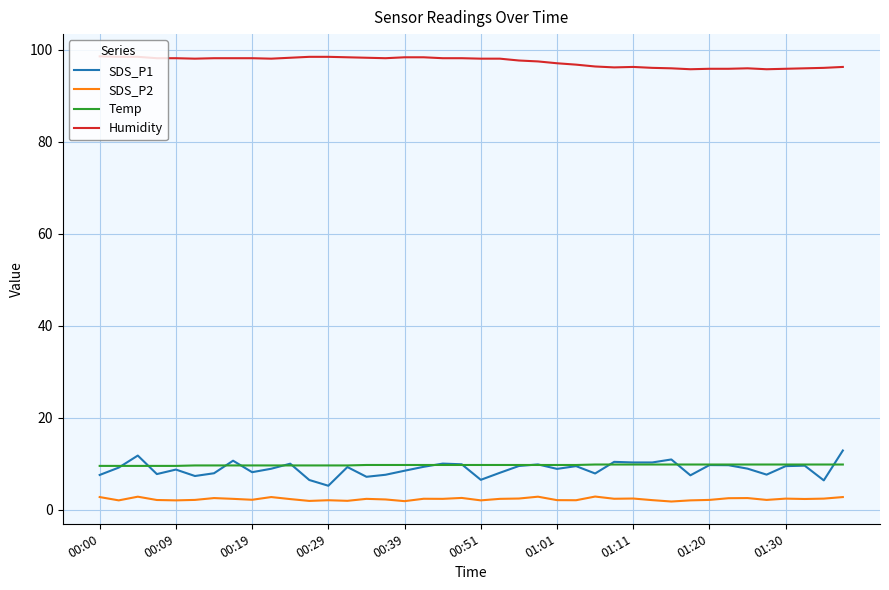

What is the minimum value for Temp?

9.5